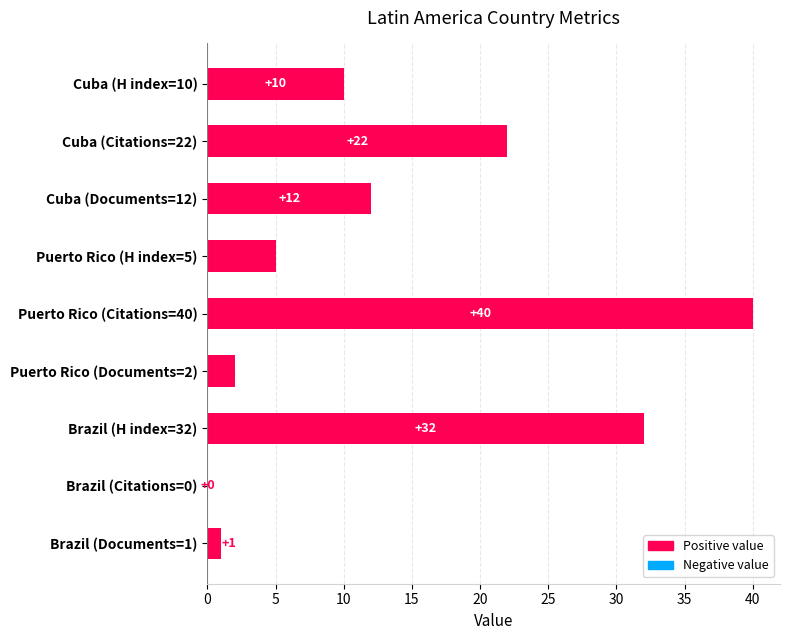

Reading bottom to top, extract all data points from this chart.

Brazil (Documents=1)=1	Brazil (Citations=0)=0	Brazil (H index=32)=32	Puerto Rico (Documents=2)=2	Puerto Rico (Citations=40)=40	Puerto Rico (H index=5)=5	Cuba (Documents=12)=12	Cuba (Citations=22)=22	Cuba (H index=10)=10